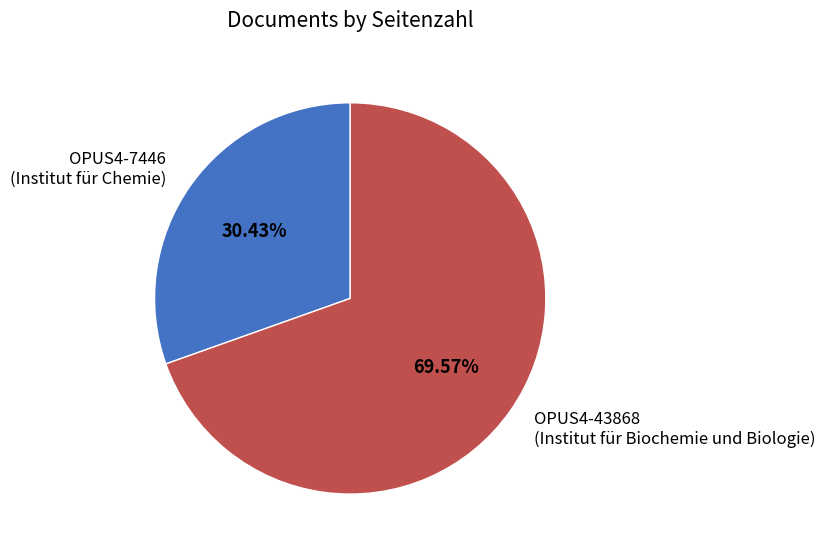

Which category has the biggest portion of the pie?

OPUS4-43868